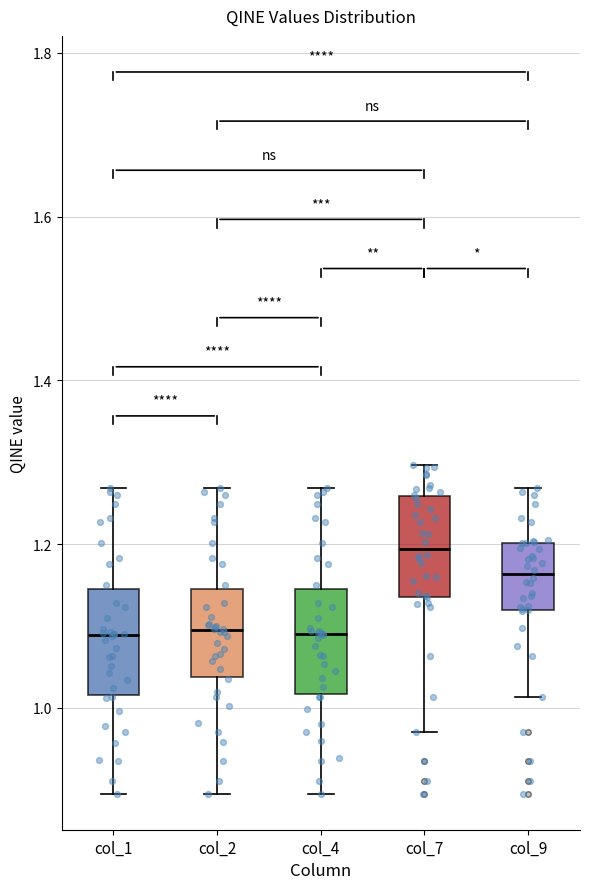

Reading left to right, read every box against the y-axis: the position of its median line, the range the box covers, and the ends of its whiskers. The values are not printed on the chart, so give them approximately, as read against the axis.

col_1: median 1.08, box 1.02 to 1.14, whiskers 0.90 to 1.26
col_2: median 1.10, box 1.04 to 1.14, whiskers 0.90 to 1.26
col_4: median 1.08, box 1.02 to 1.14, whiskers 0.90 to 1.26
col_7: median 1.20, box 1.14 to 1.26, whiskers 0.98 to 1.30
col_9: median 1.16, box 1.12 to 1.20, whiskers 1.02 to 1.26